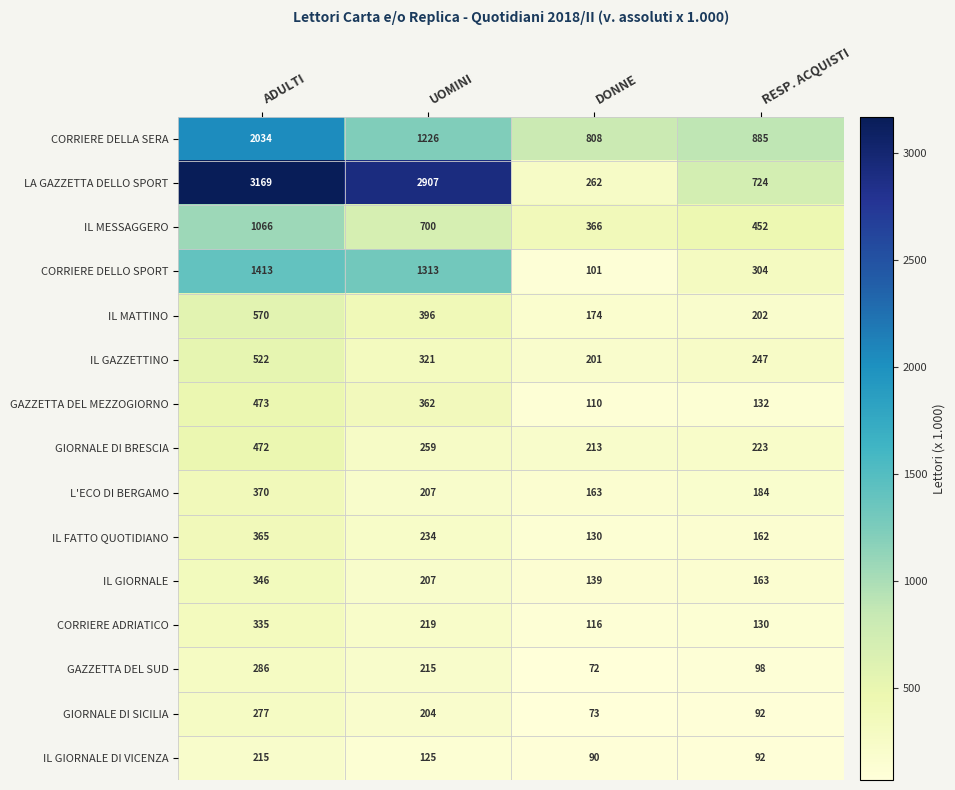

How many data points in IL MESSAGGERO are less than 700?

2